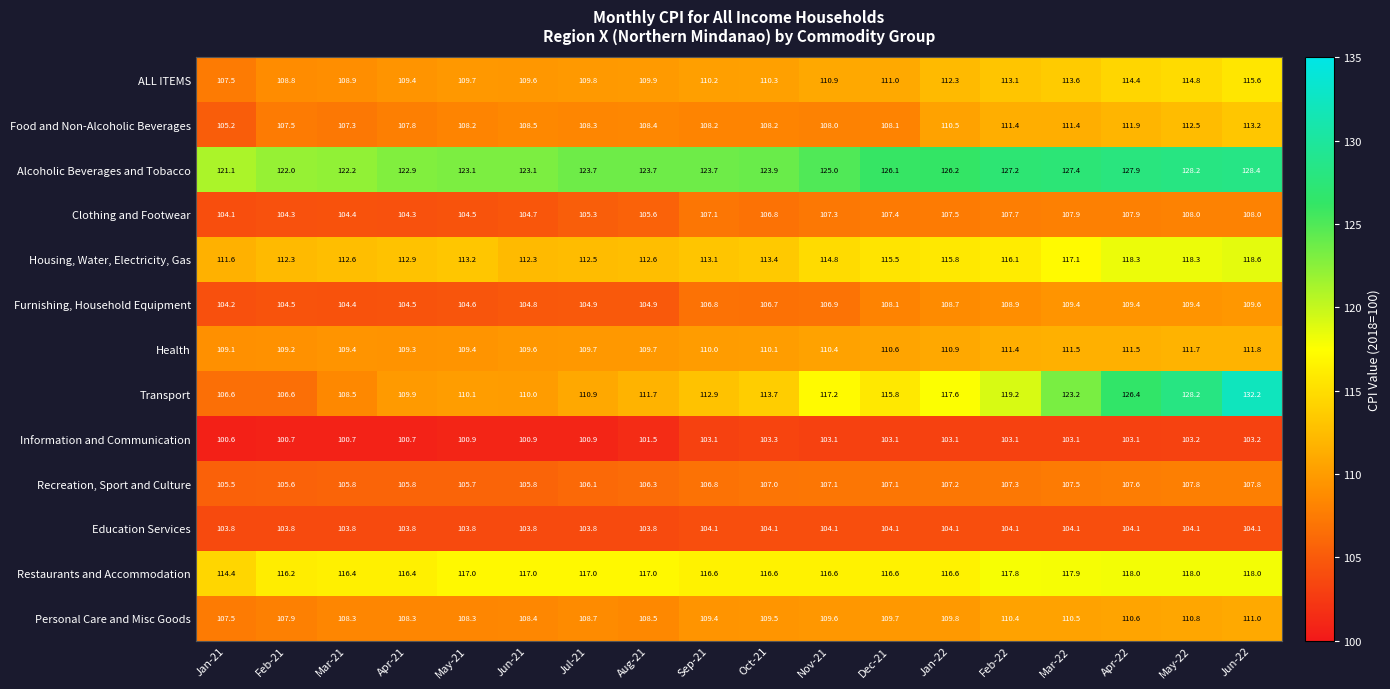

What is the sum of the Information and Communication values at May-21 and Apr-22?

204.0